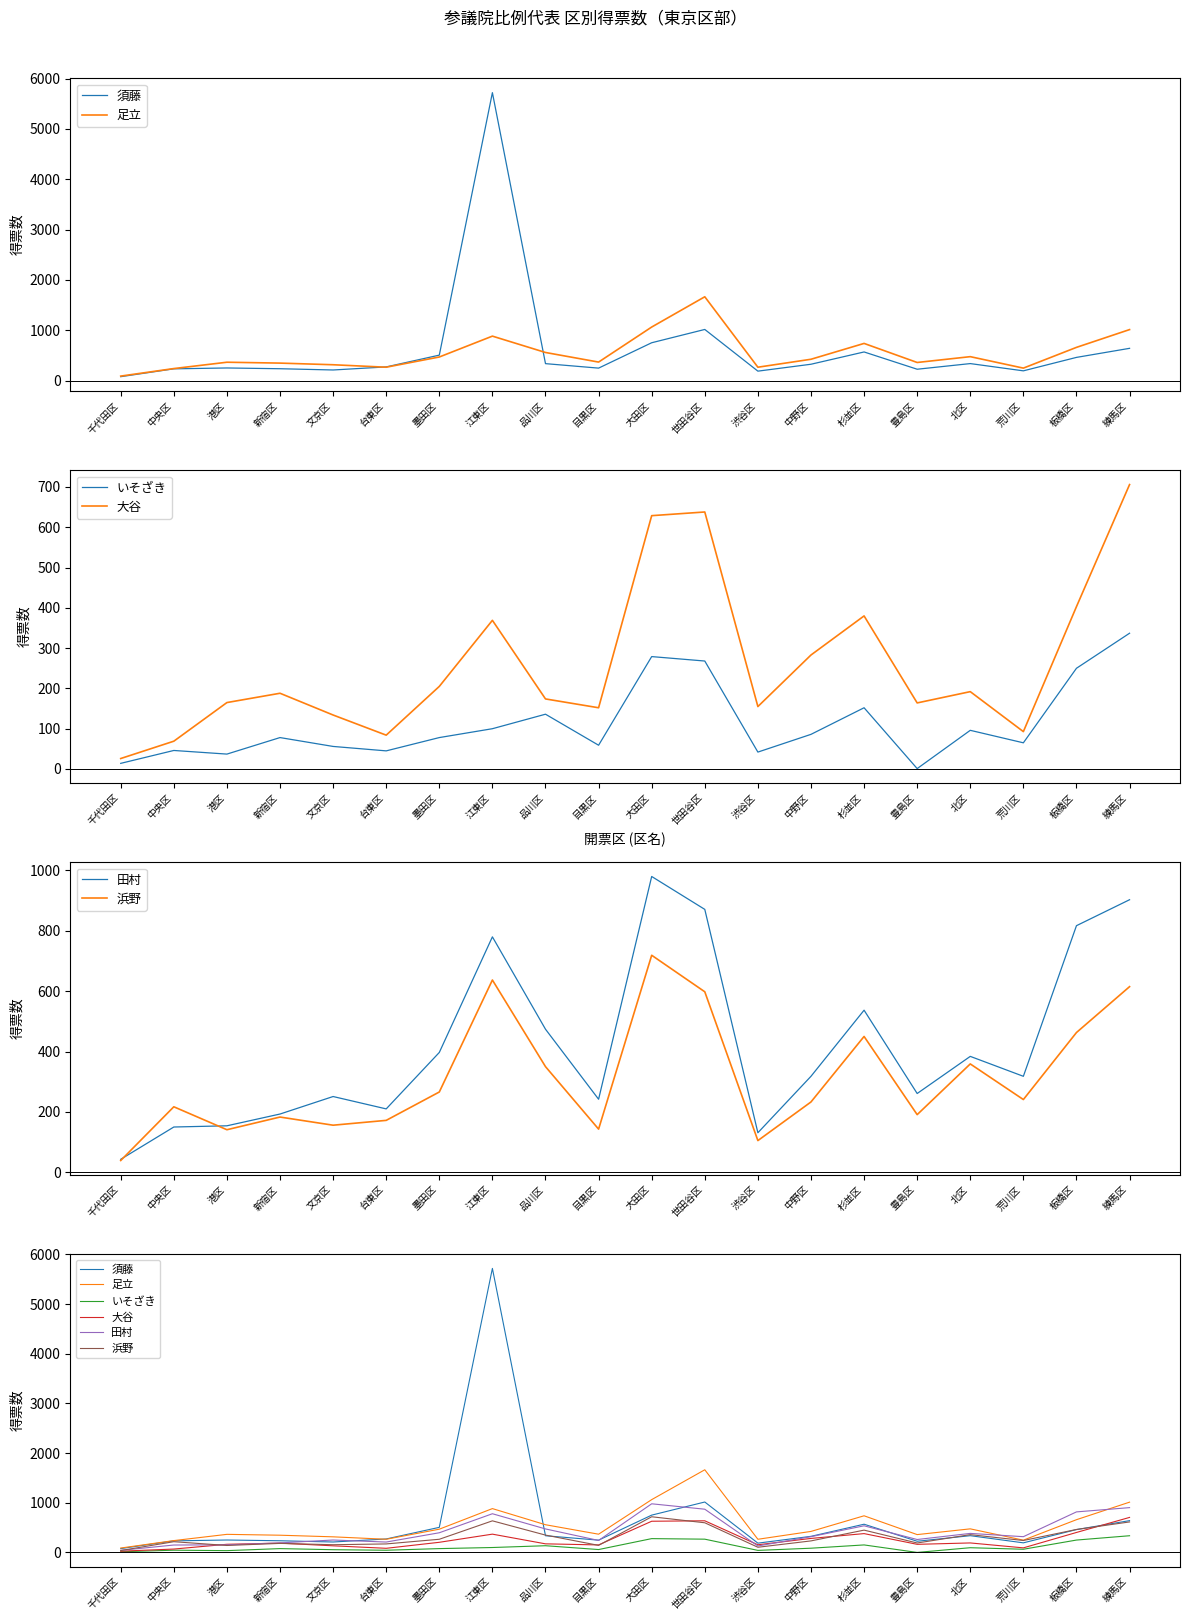

At 板橋区, list the series in order from smallest to largest.

いそざき, 大谷, 須藤, 浜野, 足立, 田村